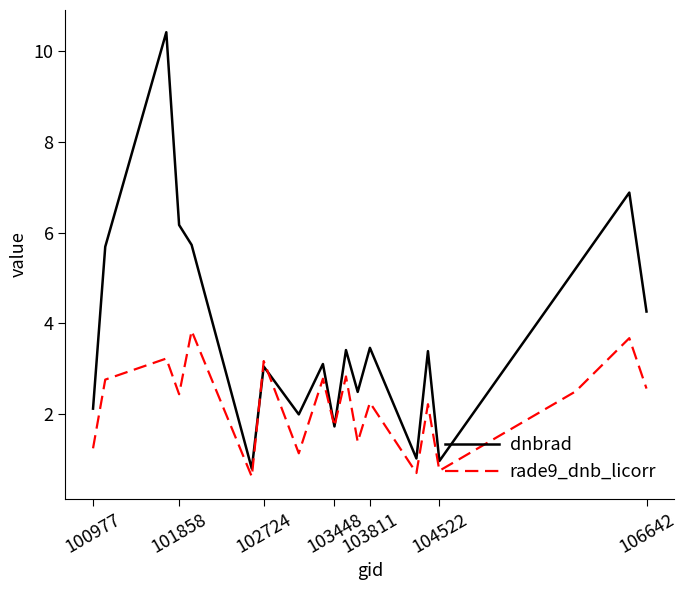

Which series has the widest spread of values?

dnbrad